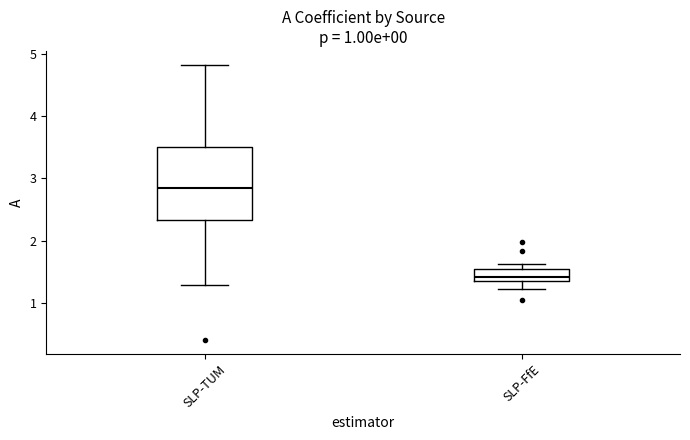

Reading left to right, transcribe this box plot: for each box, give where its median line is, the range the box spans, and where its two whiskers end, as read against the y-axis. The values are not printed on the chart, so give them approximately, as read against the axis.

SLP-TUM: median 2.9, box 2.3 to 3.5, whiskers 1.3 to 4.8
SLP-FfE: median 1.4, box 1.3 to 1.5, whiskers 1.2 to 1.6